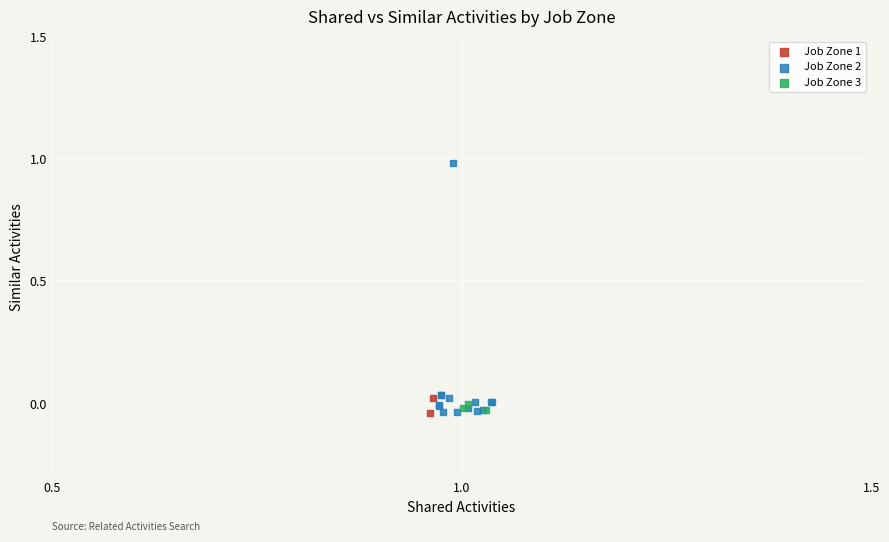

What are all the series names shown in the legend?

Job Zone 1, Job Zone 2, Job Zone 3